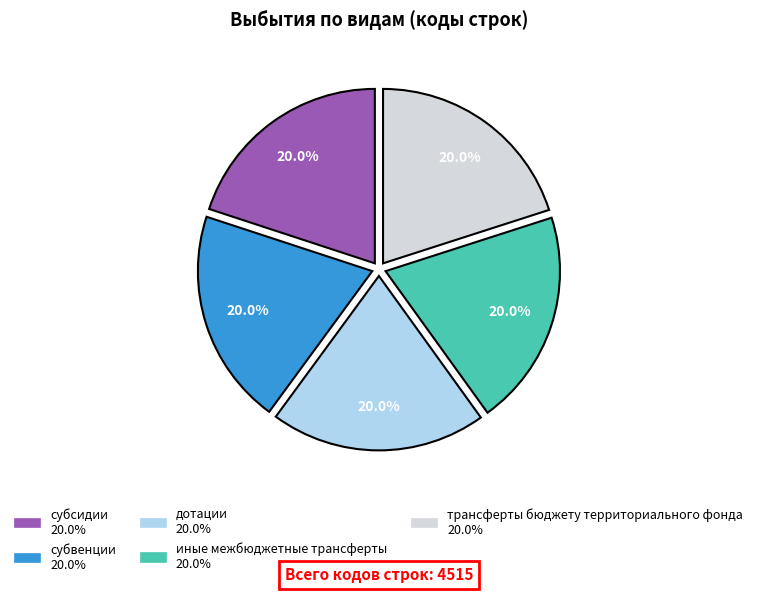

What is the ratio of the value at субвенции to the value at субсидии?

1.0